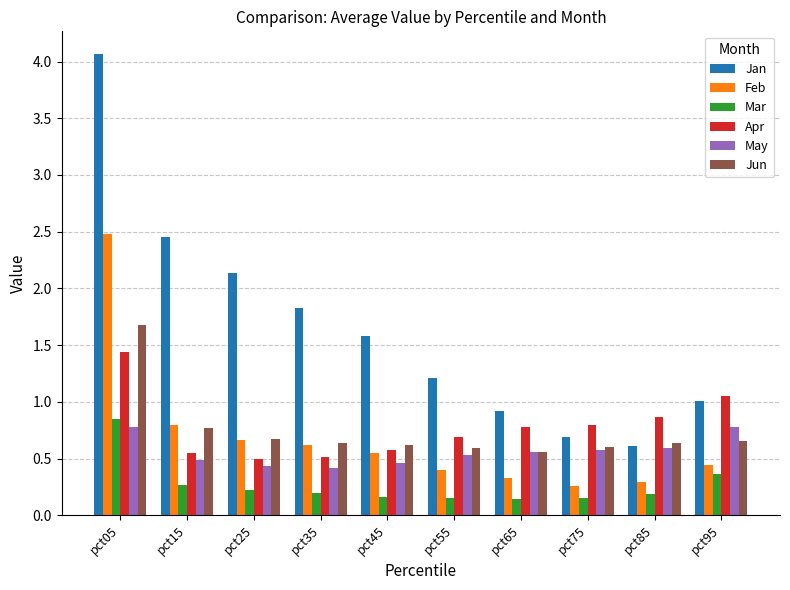

At which category is the sum across all series the highest?

pct05